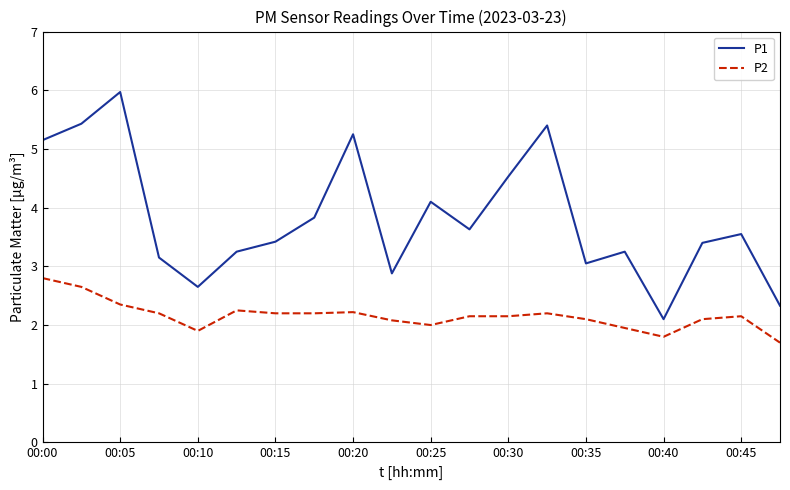

Which series has the largest range (max minus min)?

P1